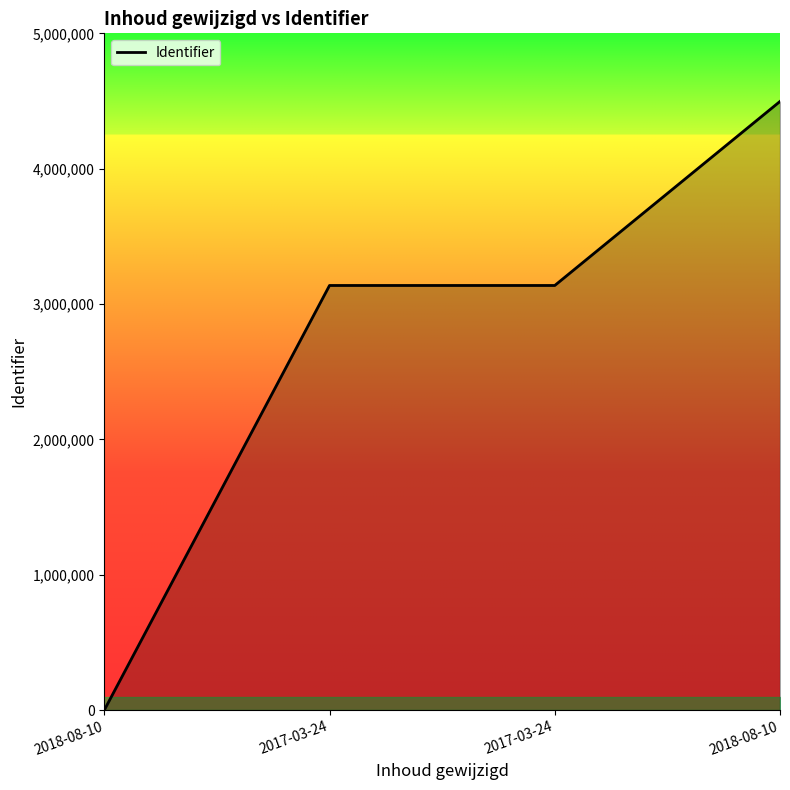

How many series are shown in this chart?

1